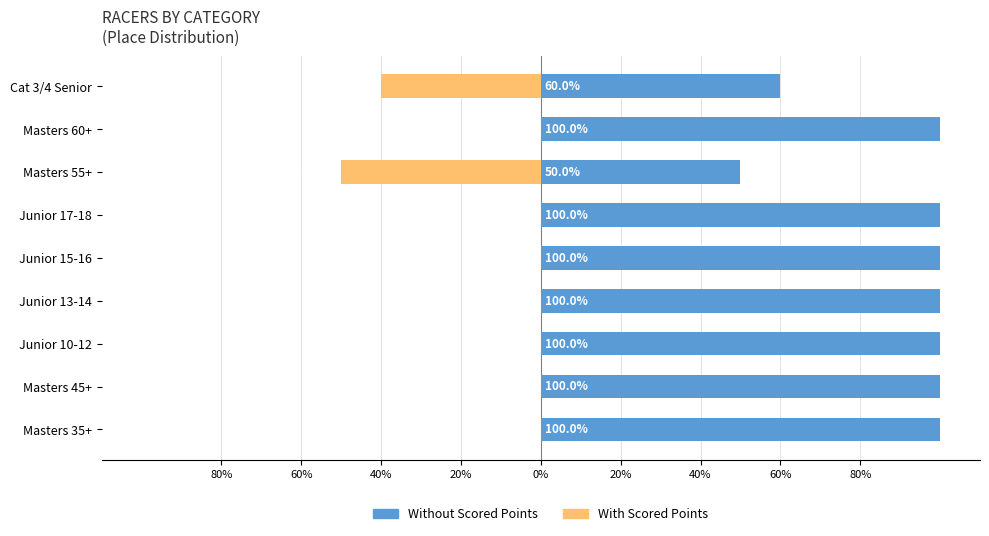

At how many categories does at least one series exceed 36?

9